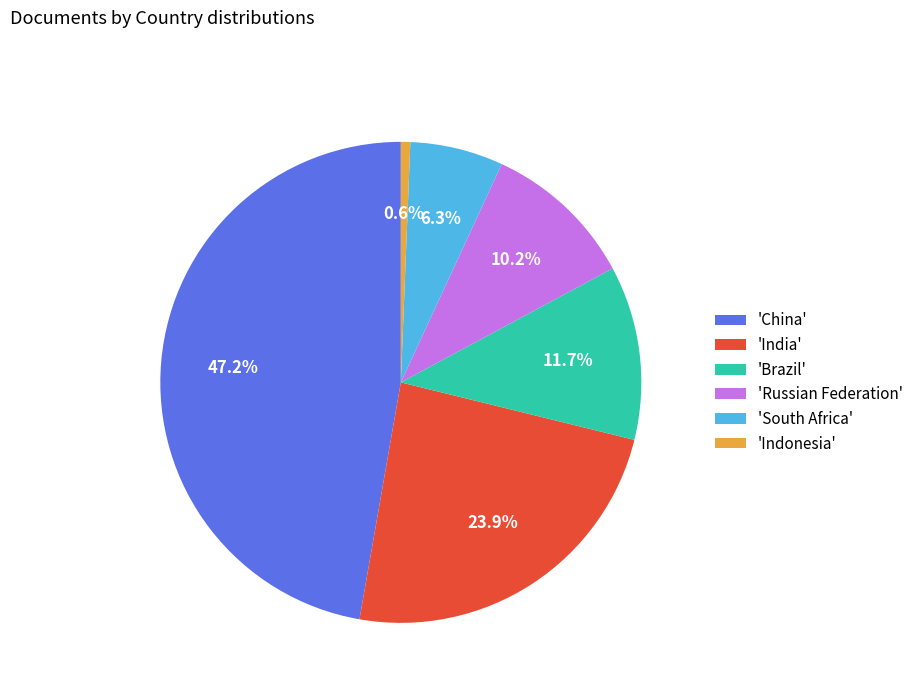

Does any single category account for the majority?

No